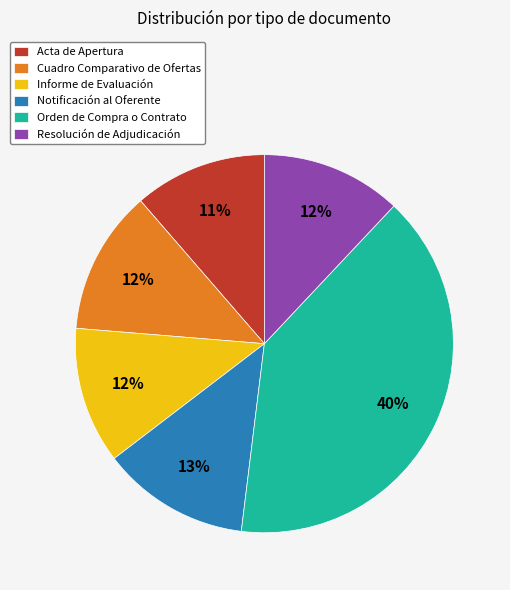

What percentage is the Notificación al Oferente slice, to the nearest percent?

13%